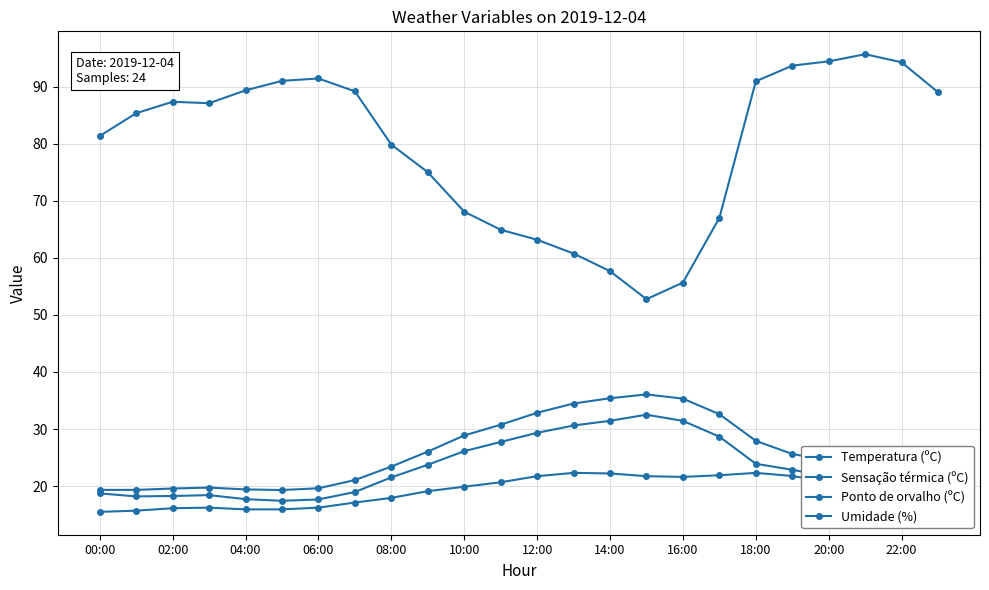

Which category has the lowest value across all series?

00:00